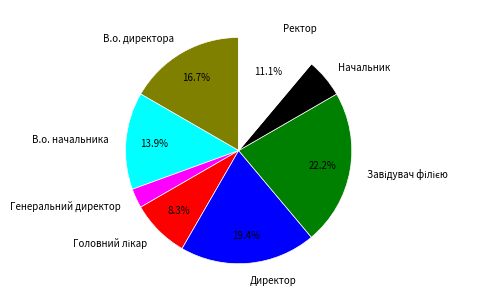

Count the number of slices in the pie.

8